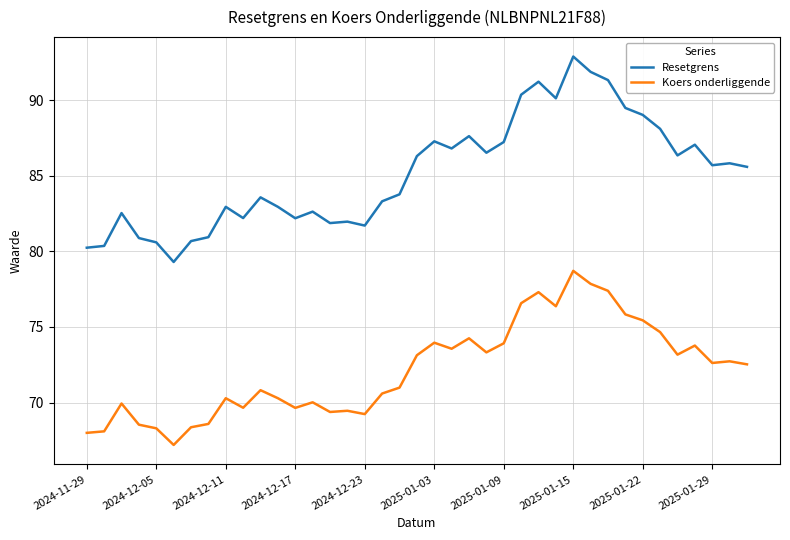

What is the lowest value of the Resetgrens series?

79.3